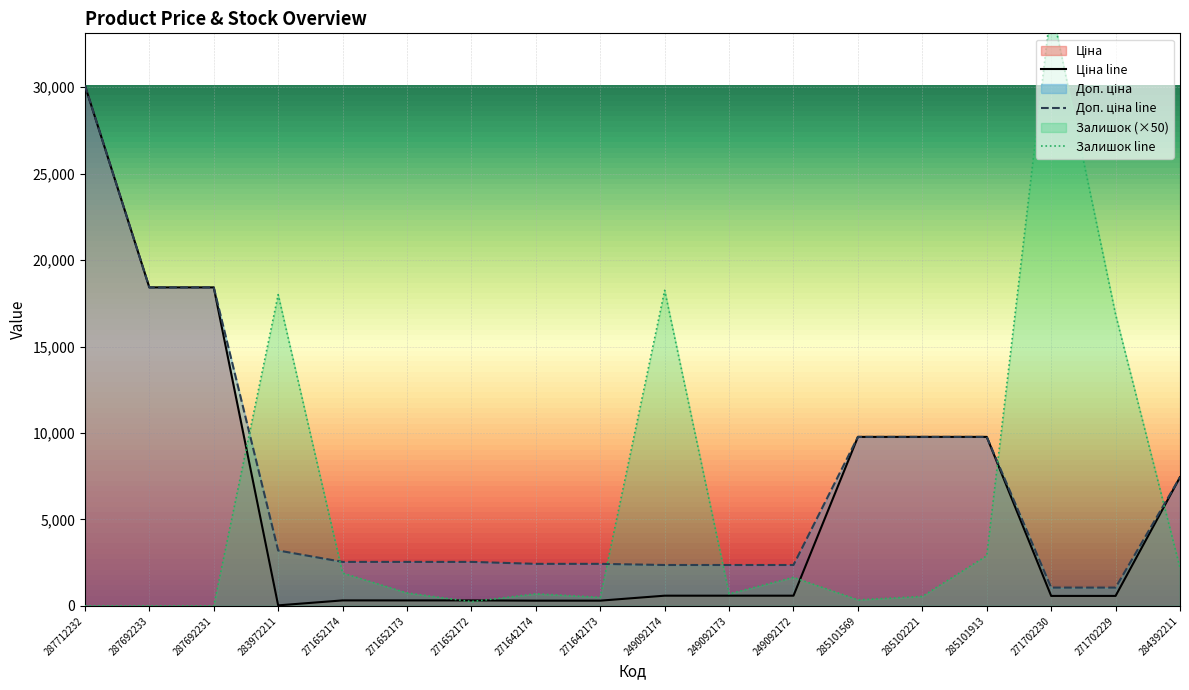

How many data points does each series have?

18